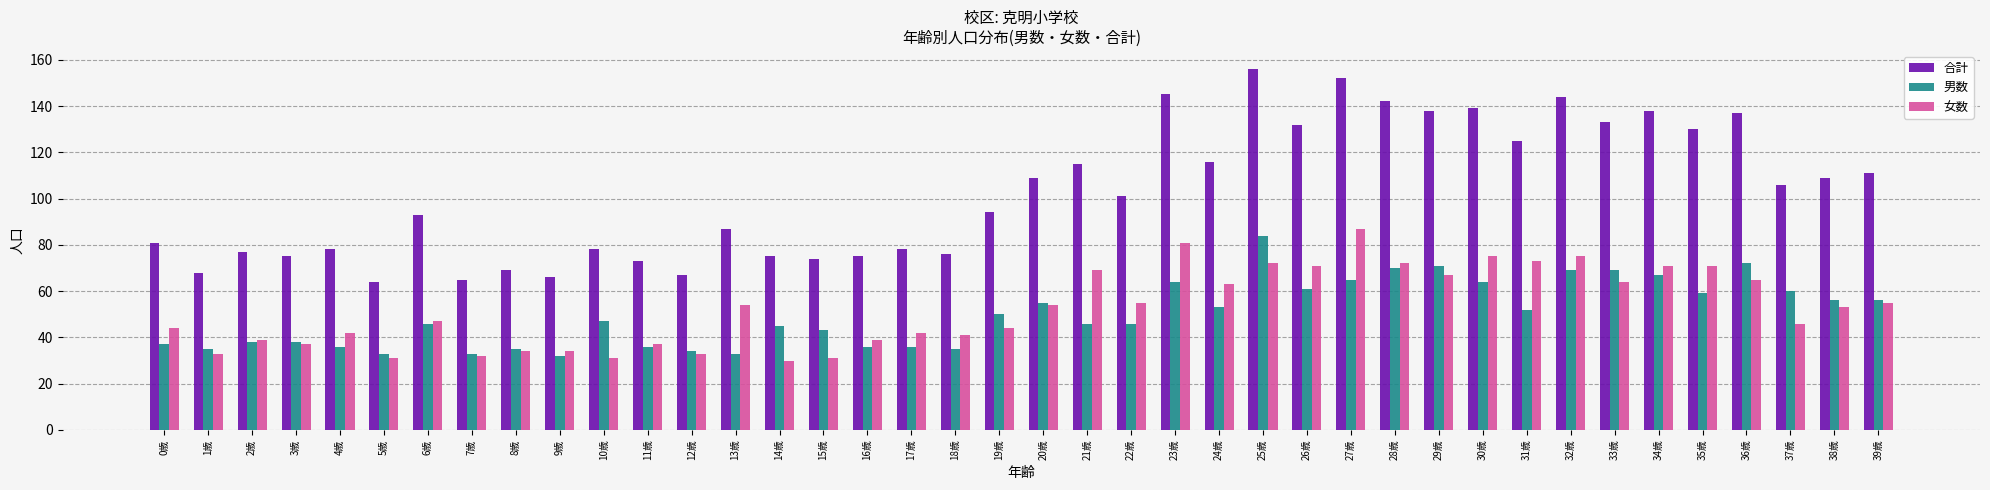

What is the difference between the second highest and minimum values in the 女数 series?

51